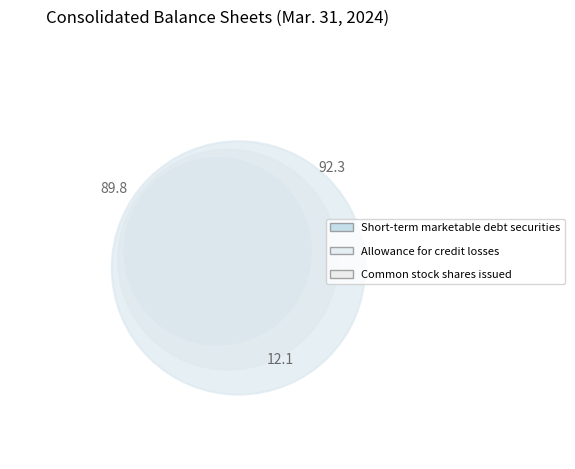

The Short-term marketable debt securities slice represents 48% of the pie. True or false?

True